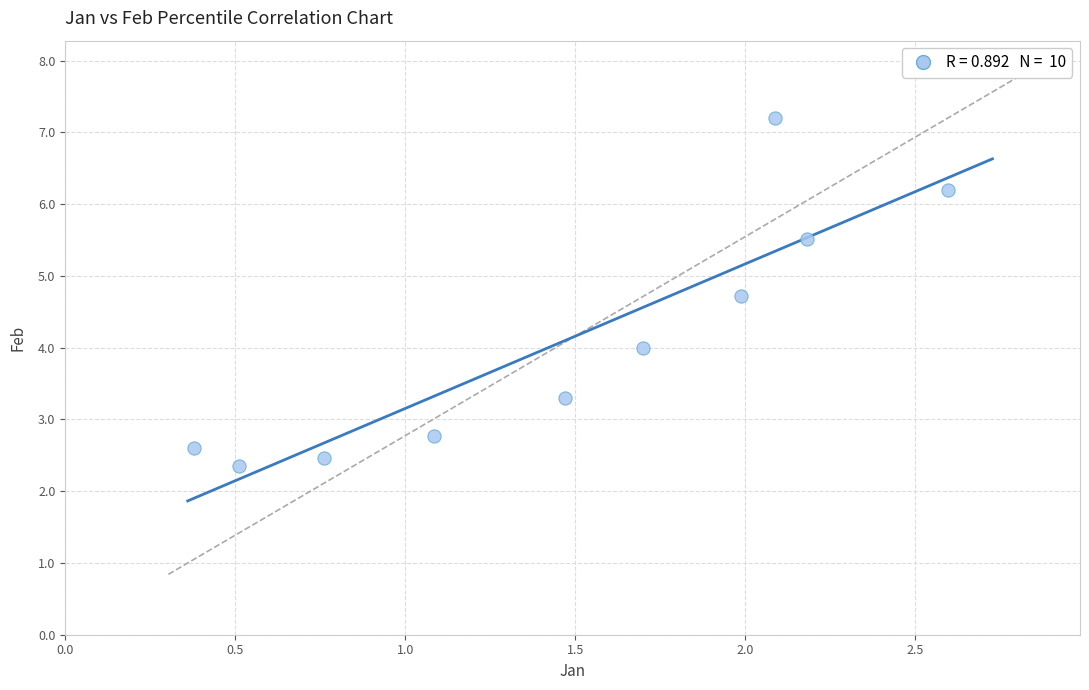

What is the average Y value?

4.1